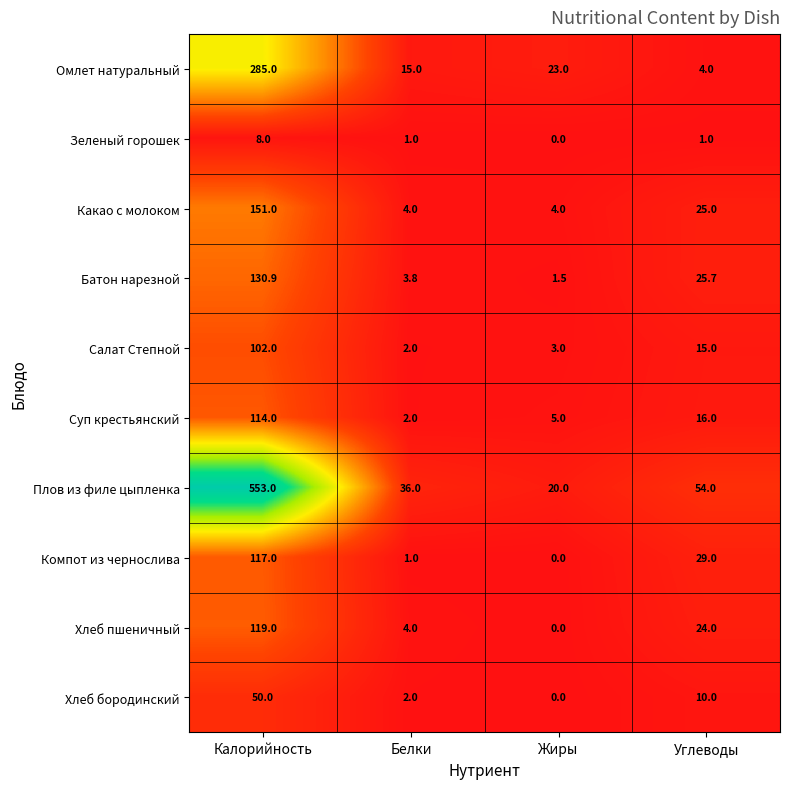

At which label does Плов из филе цыпленка first exceed 54?

Калорийность